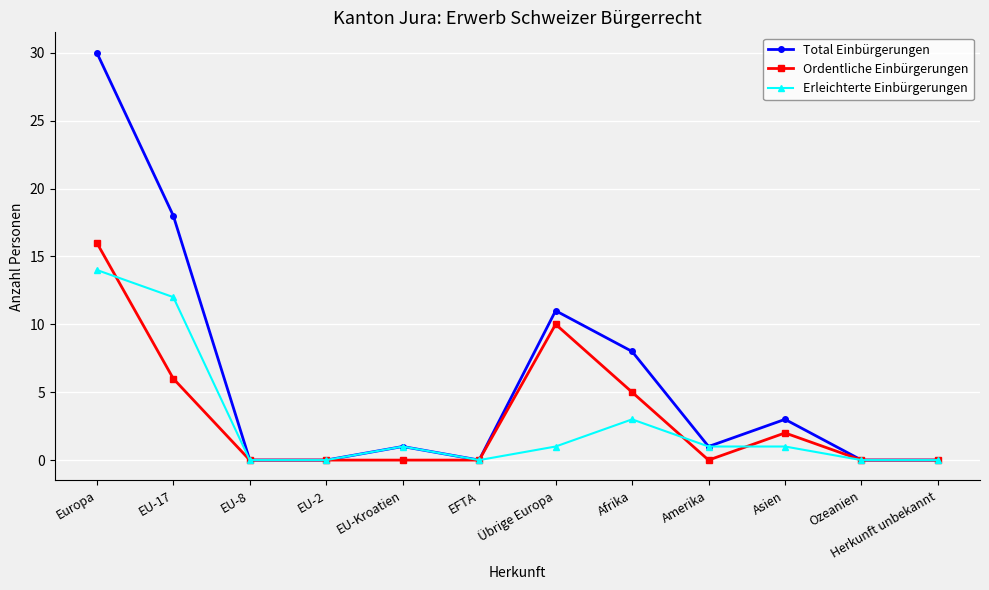

How many series are shown in this chart?

3